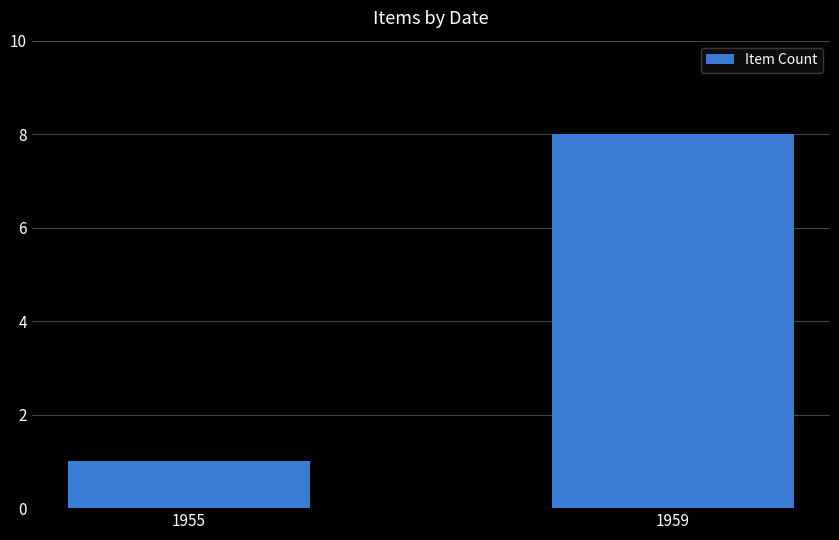

Rank the categories by value from lowest to highest.

1955, 1959